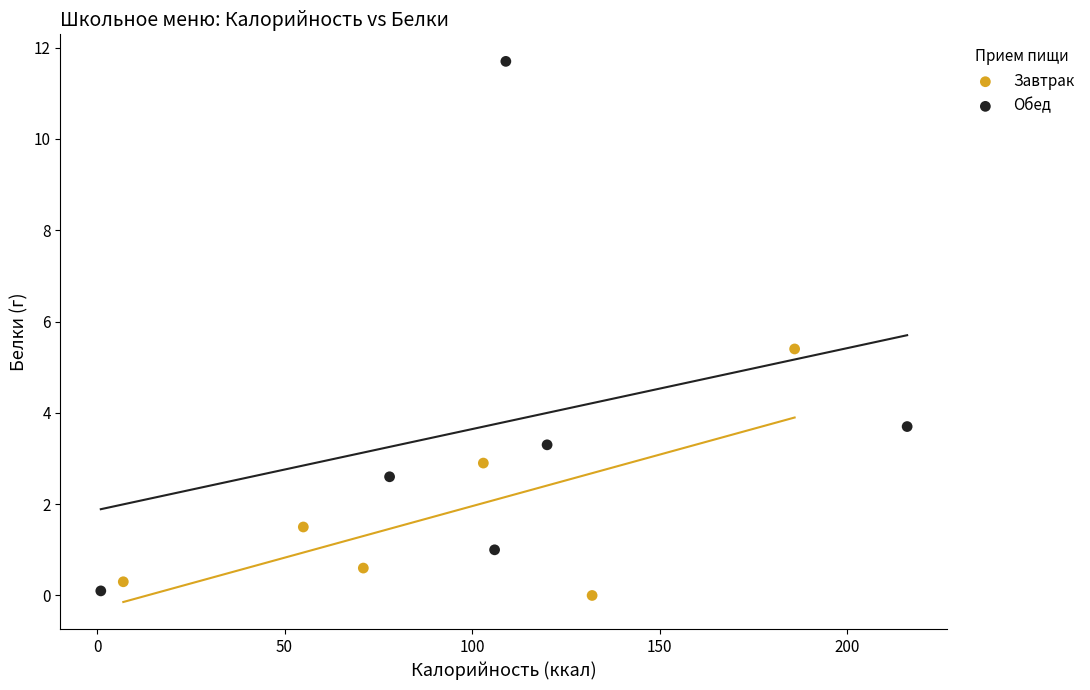

Which series reaches the maximum Y coordinate?

Обед